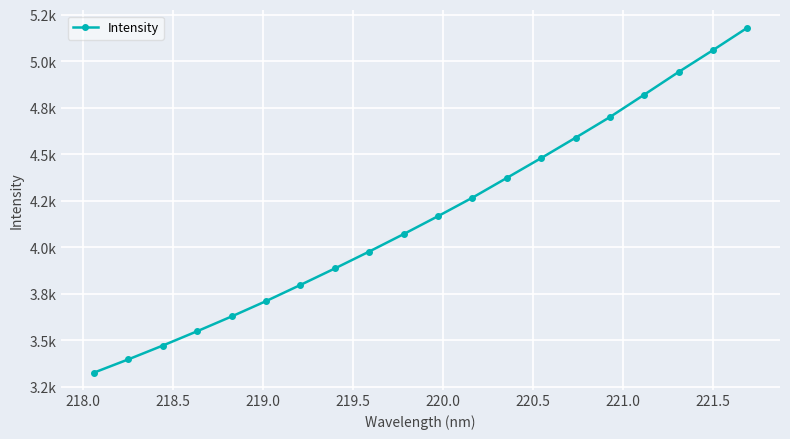

Does the chart have visible grid lines?

Yes